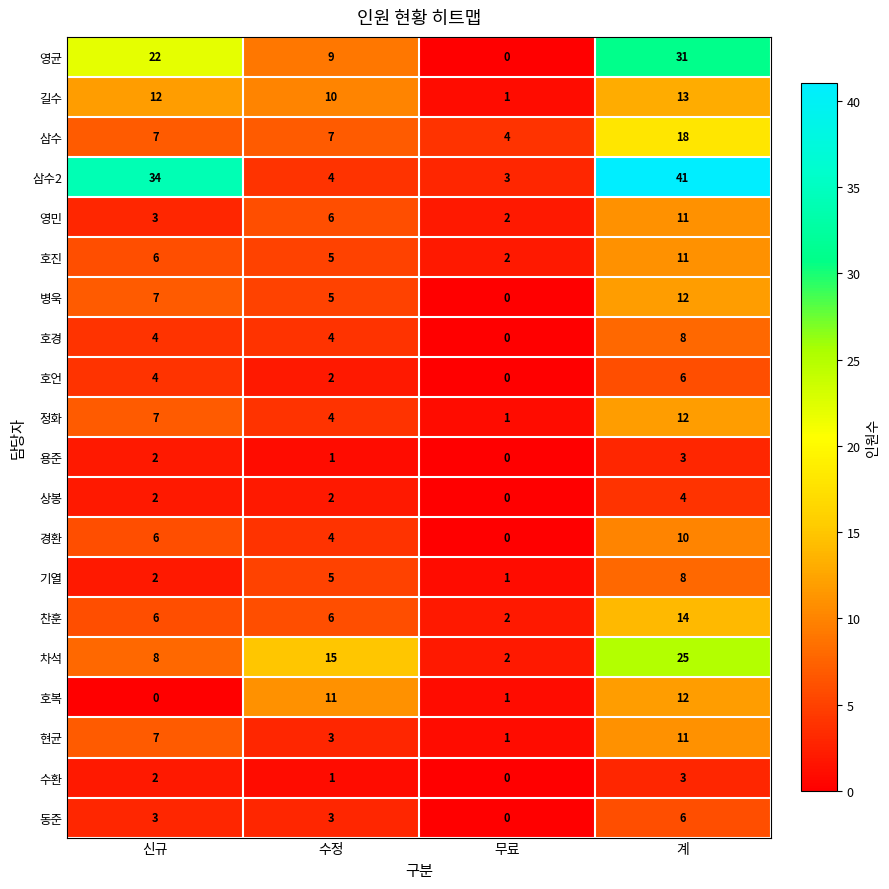

Which series has the largest range (max minus min)?

삼수2